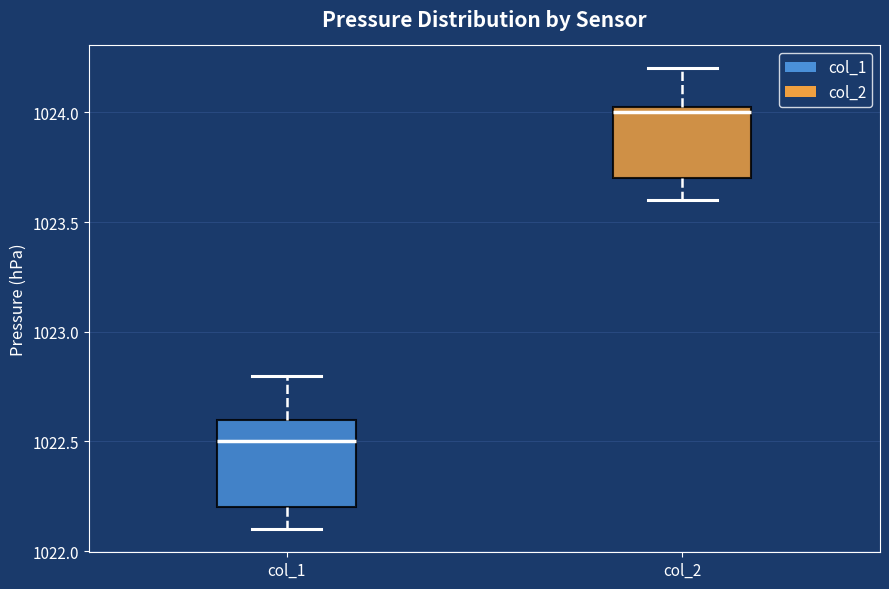

Reading left to right, transcribe this box plot: for each box, give where its median line is, the range the box spans, and where its two whiskers end, as read against the y-axis. The values are not printed on the chart, so give them approximately, as read against the axis.

col_1: median 1022.50, box 1022.20 to 1022.60, whiskers 1022.10 to 1022.80
col_2: median 1024.00, box 1023.70 to 1024.05, whiskers 1023.60 to 1024.20